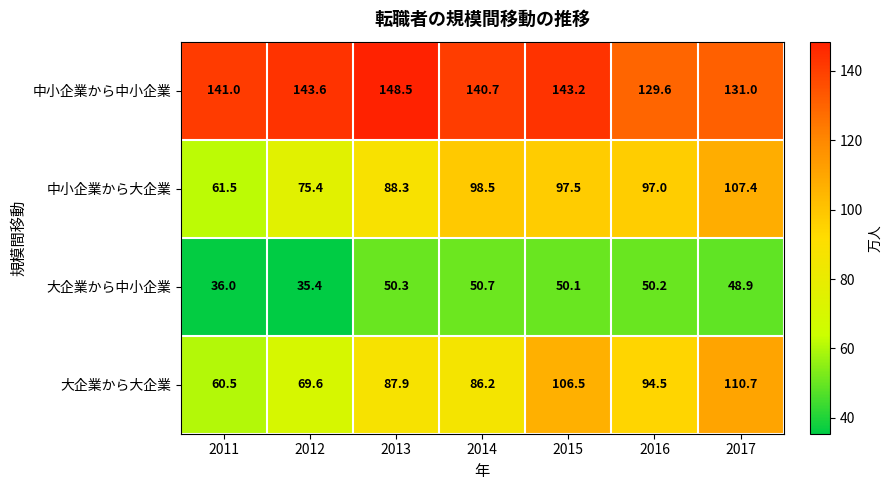

What is the difference between the highest and lowest values at 2017?

82.1